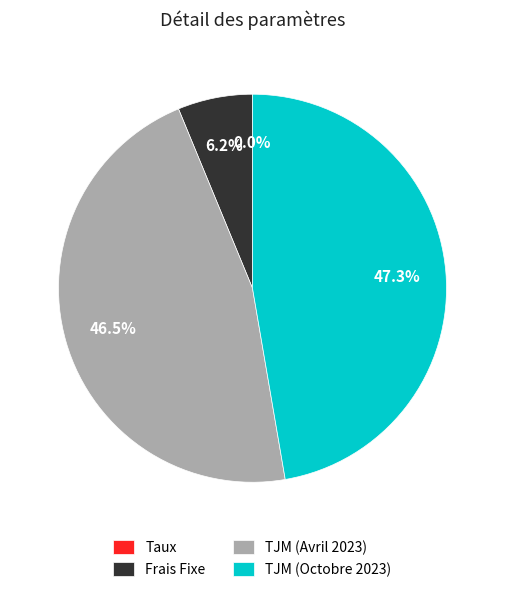

To the nearest percent, what is the combined percentage of Frais Fixe and TJM (Avril 2023)?

53%